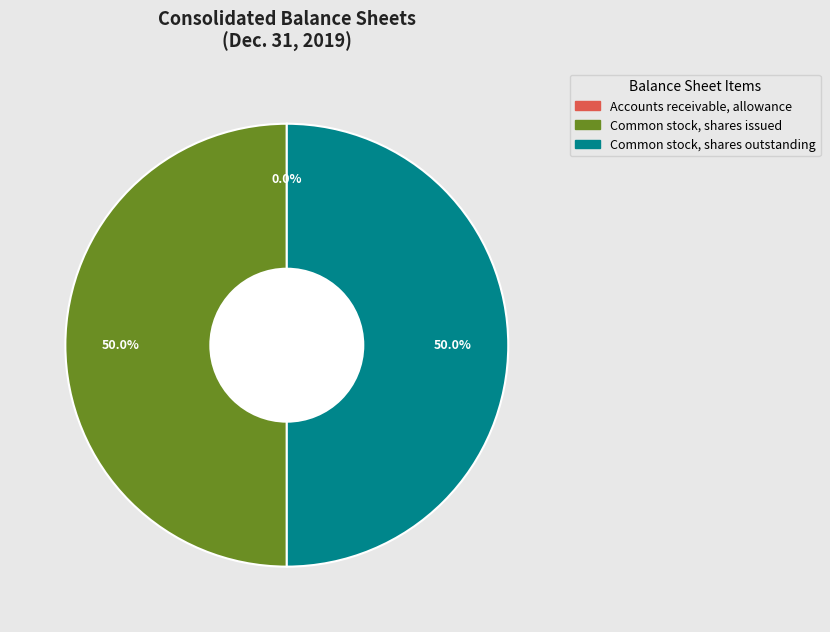

Count the number of slices in the pie.

3